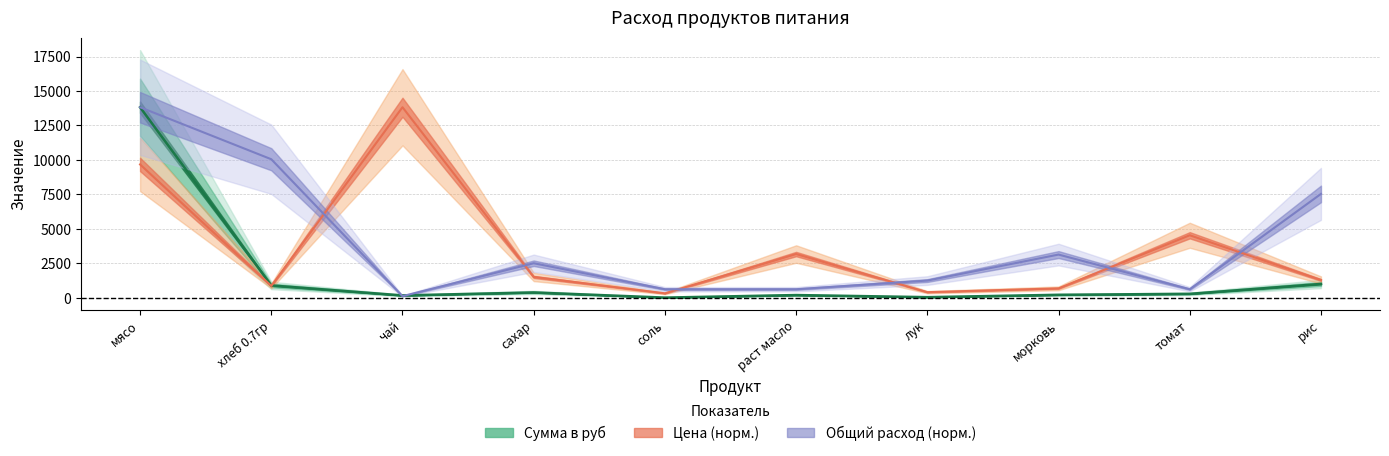

The value of Общий расход продуктов at раст масло is 132.9. True or false?

False